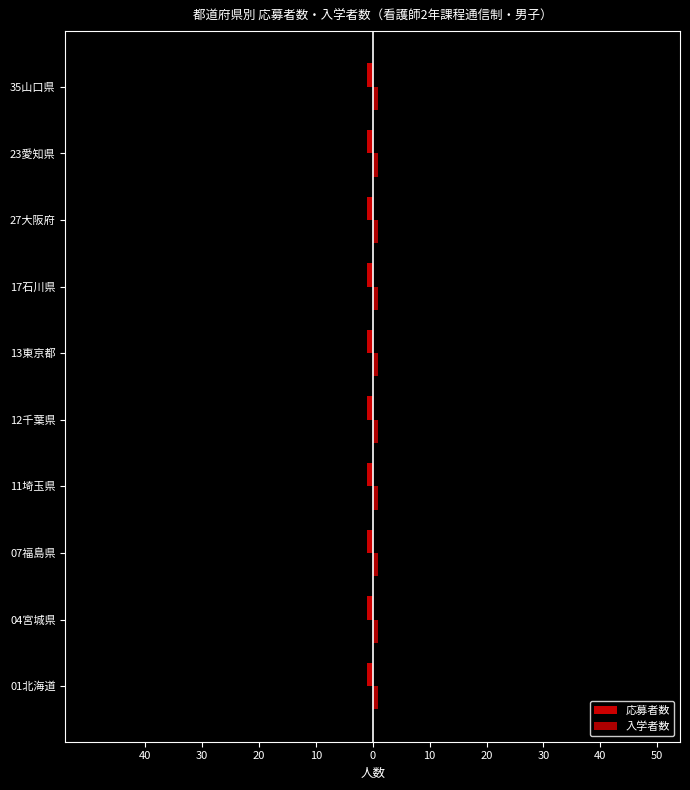

Which has a higher value, 23愛知県 or 01北海道?

01北海道